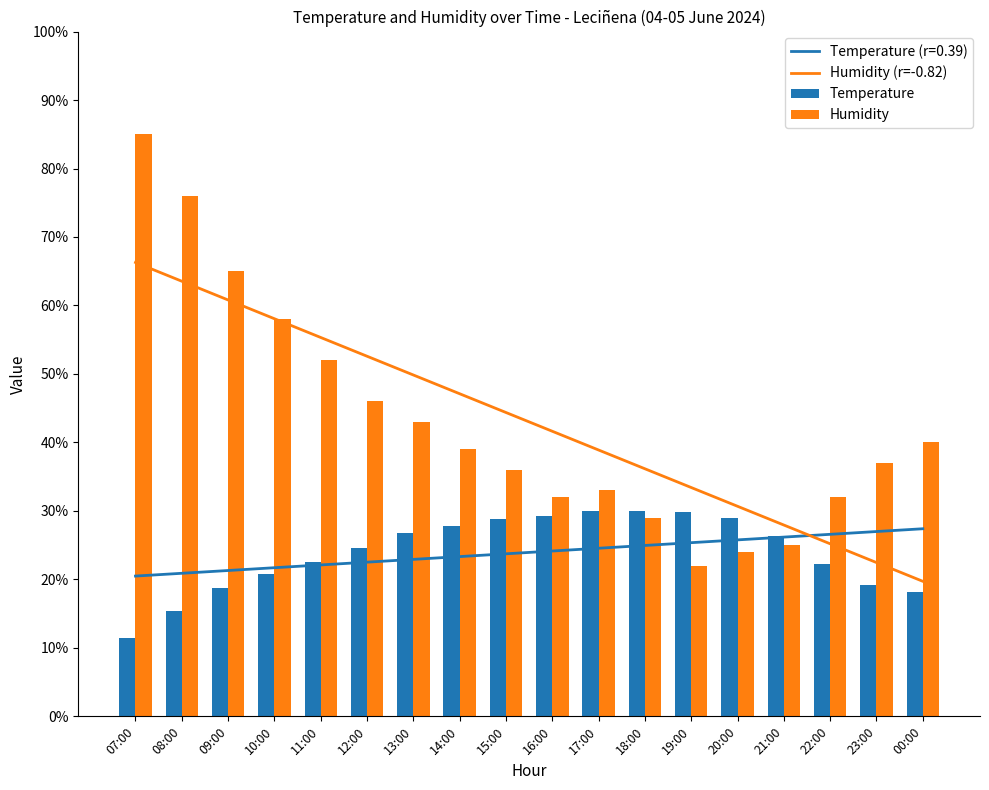

How many data points does each series have?

18